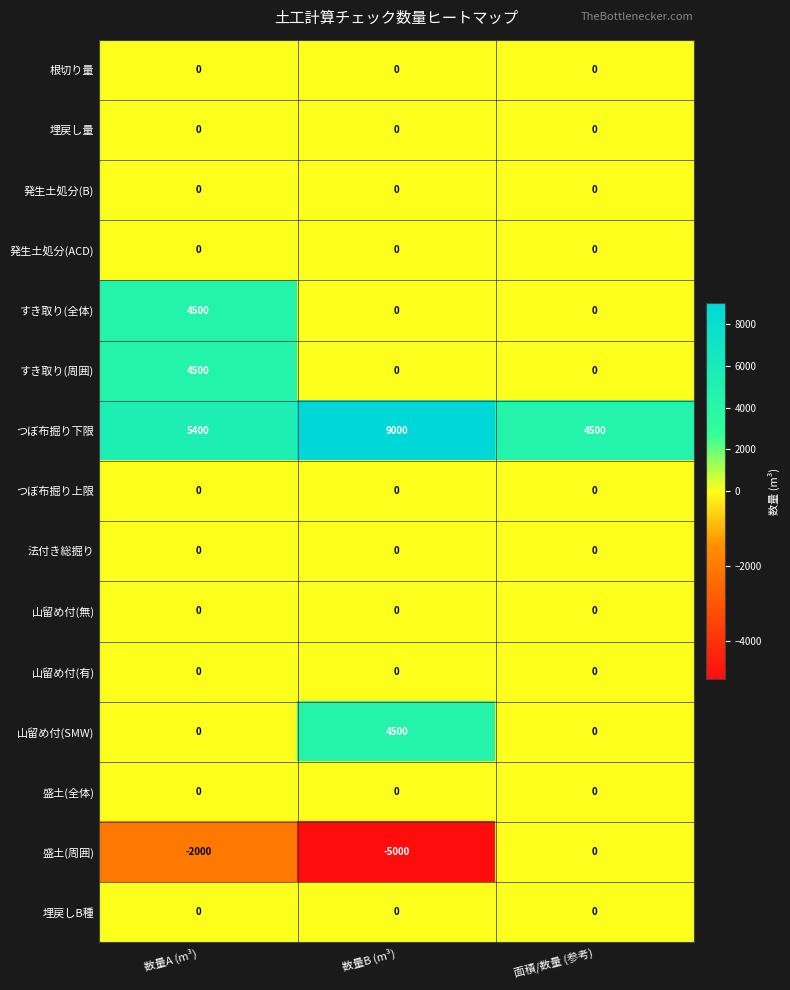

Which series has the widest spread of values?

盛土(周囲)